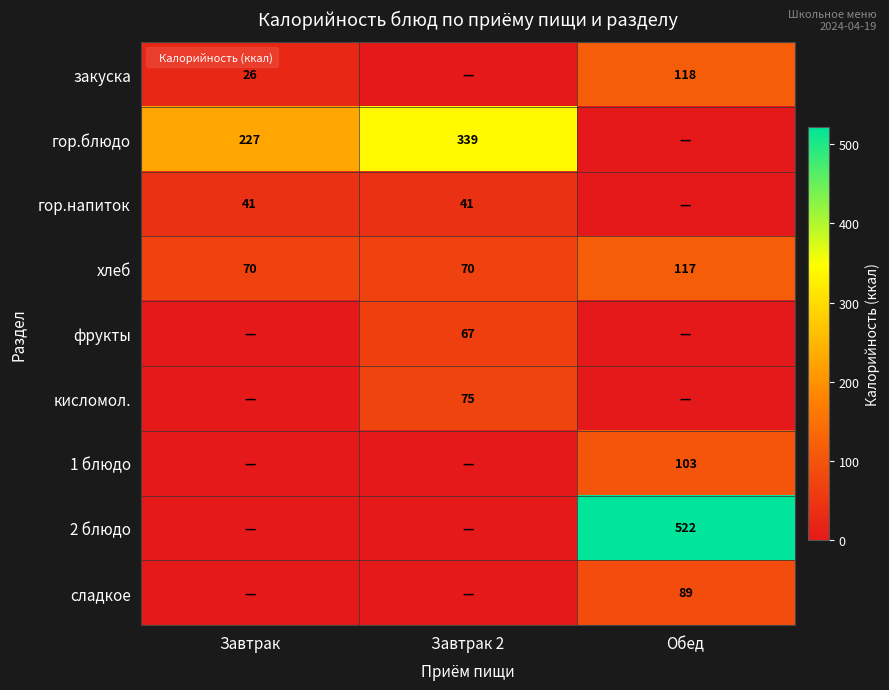

What is the difference between the highest and lowest values at Обед?

521.8